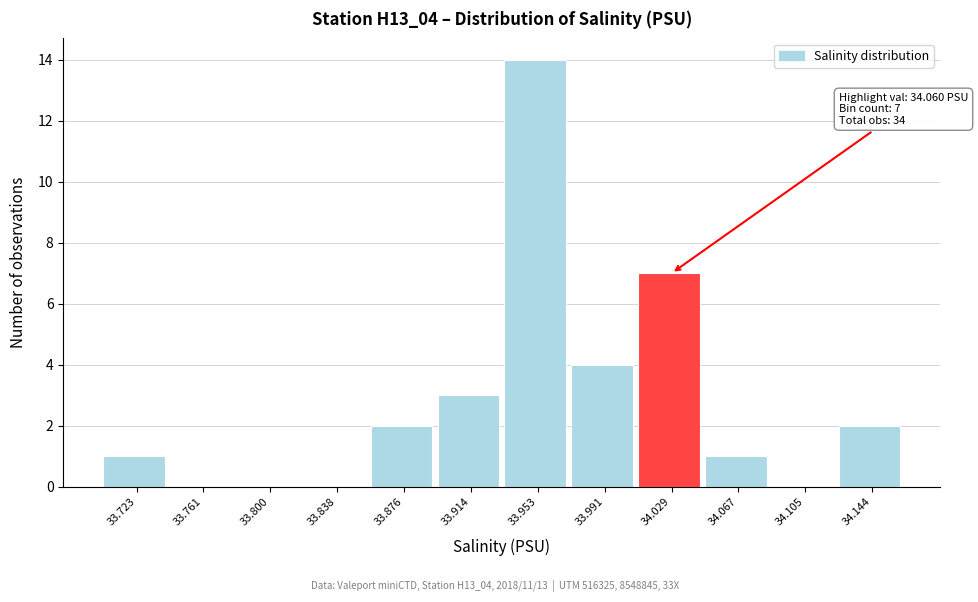

Reading right to left, list all the values displayed in this chart.

34.144=2	34.105=0	34.067=1	34.029=7	33.991=4	33.953=14	33.914=3	33.876=2	33.838=0	33.800=0	33.761=0	33.723=1